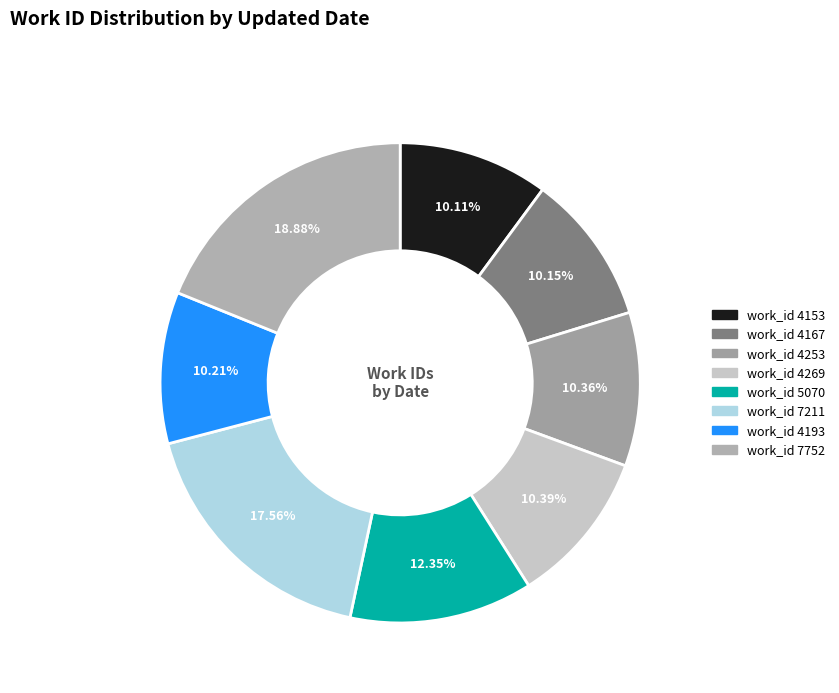

How many segments does this pie chart have?

8